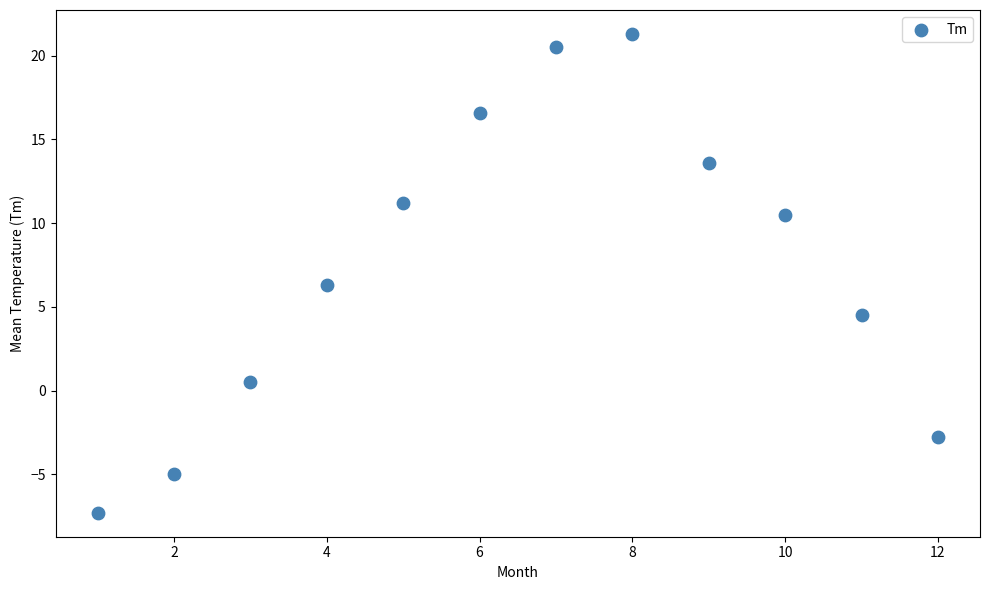

What Y value in the scatter plot is closest to 7?

6.3